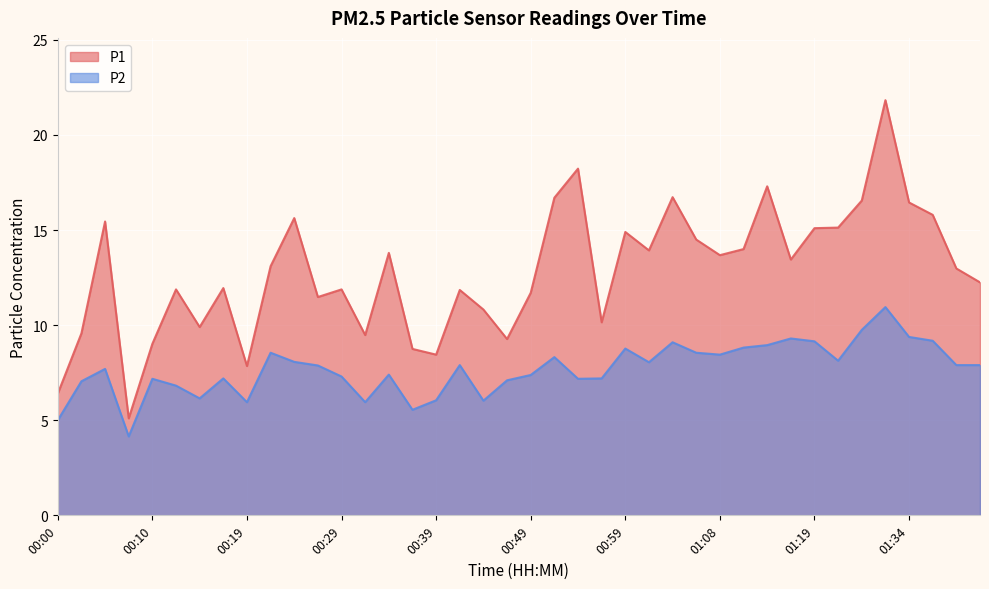

True or false: P2 and P1 intersect in this chart.

False